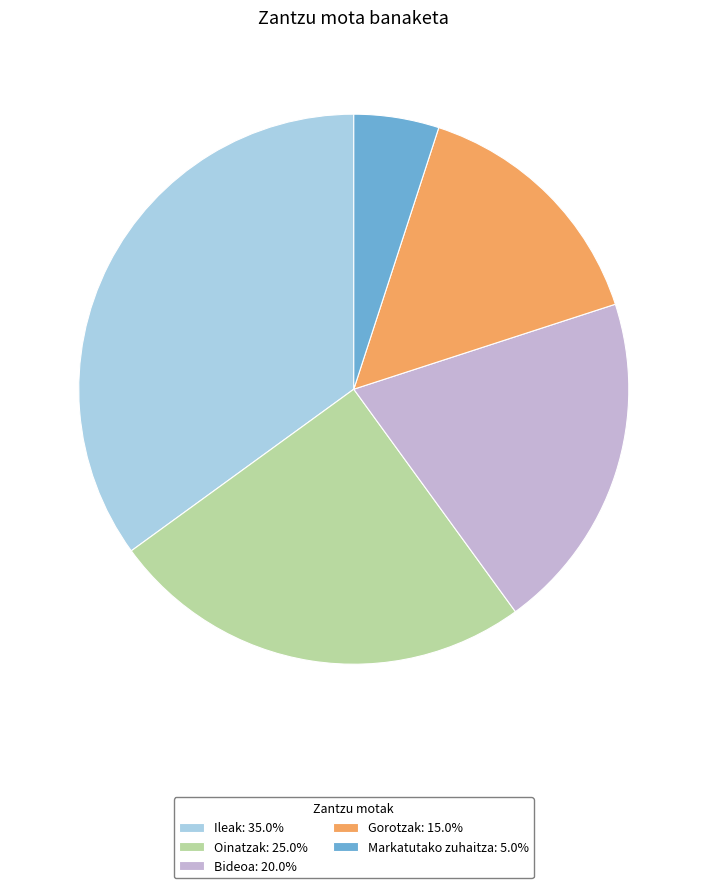

What is the ratio of the value at Oinatzak: 25.0% to the value at Markatutako zuhaitza: 5.0%?

5.0